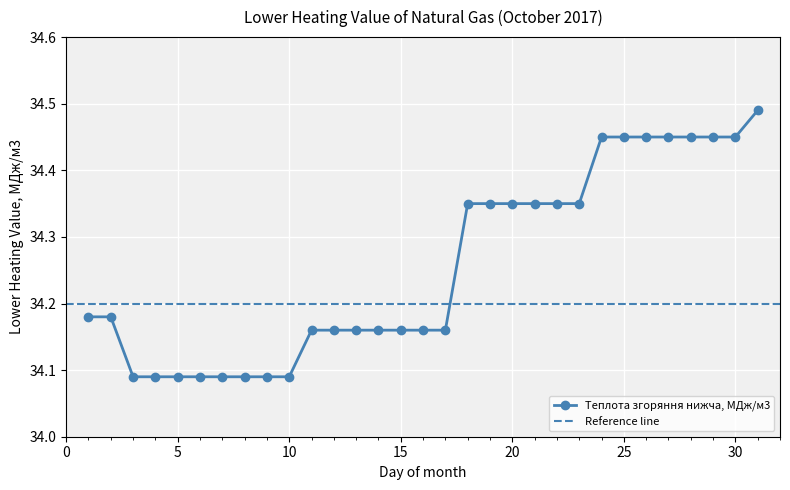

What is the maximum value shown in the chart?

34.5